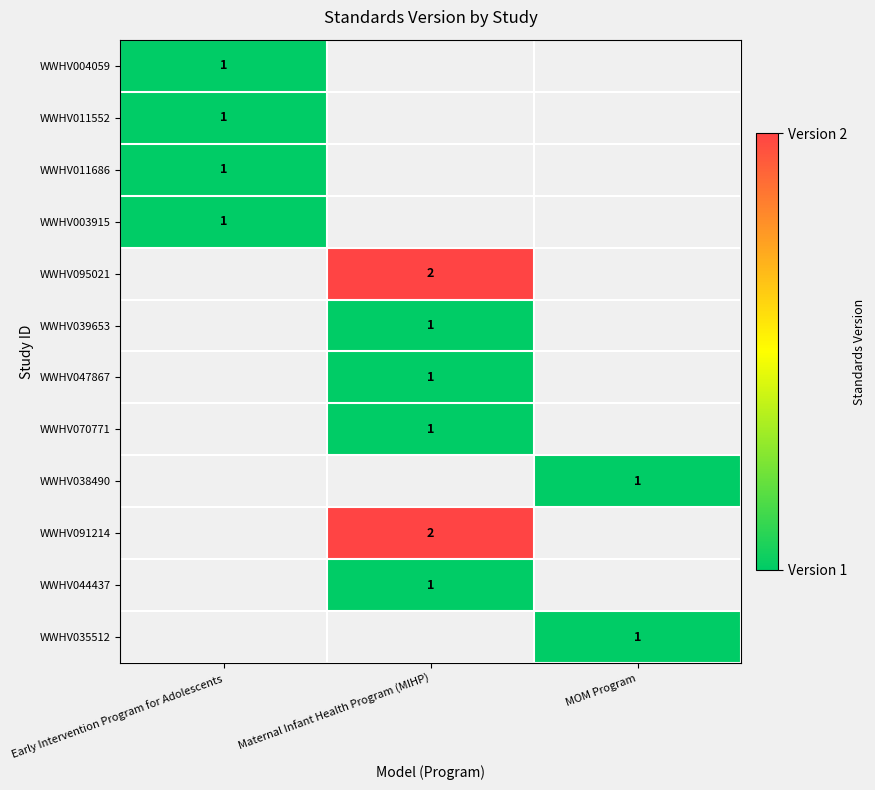

At which category does the chart reach its peak across all series?

Maternal Infant Health Program (MIHP)